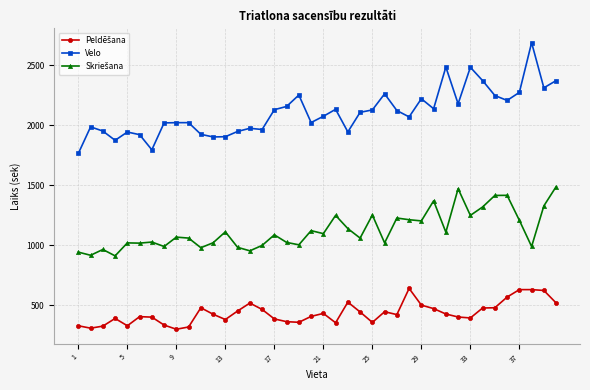

Which series has the largest range (max minus min)?

Velo